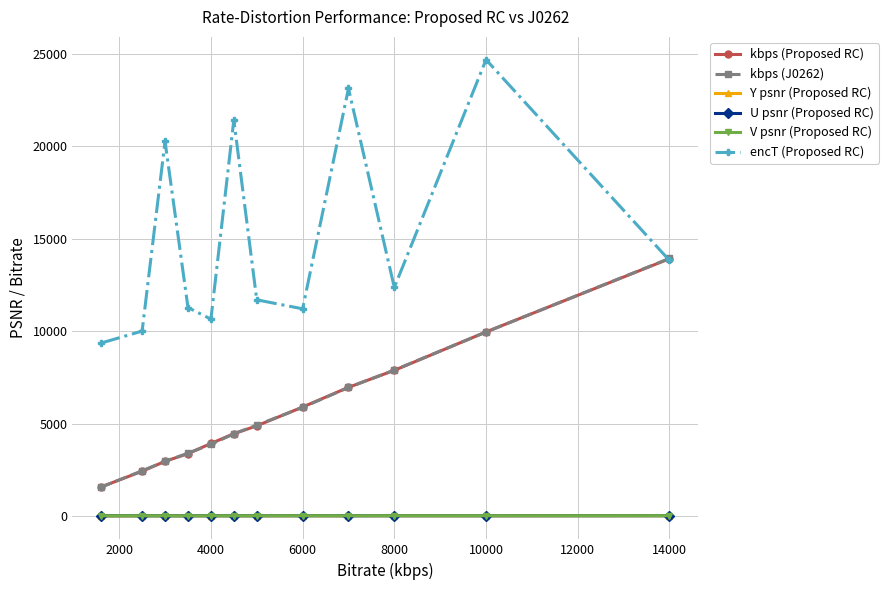

What is the value of the kbps (Proposed RC) point at the 12th from the left?

13925.4